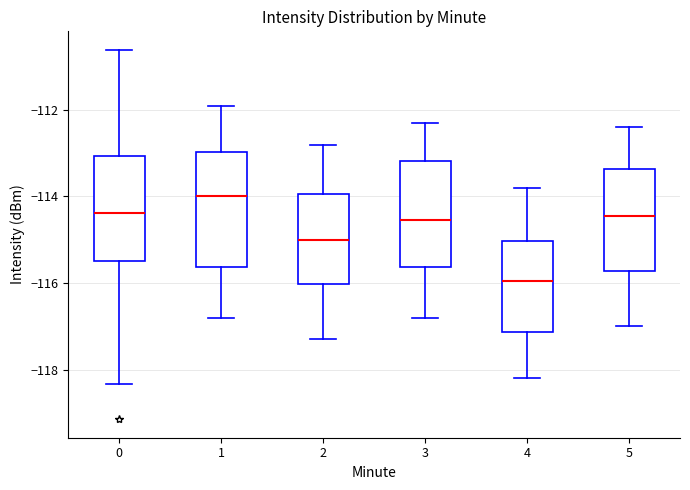

Where is the lower edge of the box at x = 1 on the y-axis? The values are not printed on the chart, so give them approximately, as read against the axis.

-115.6